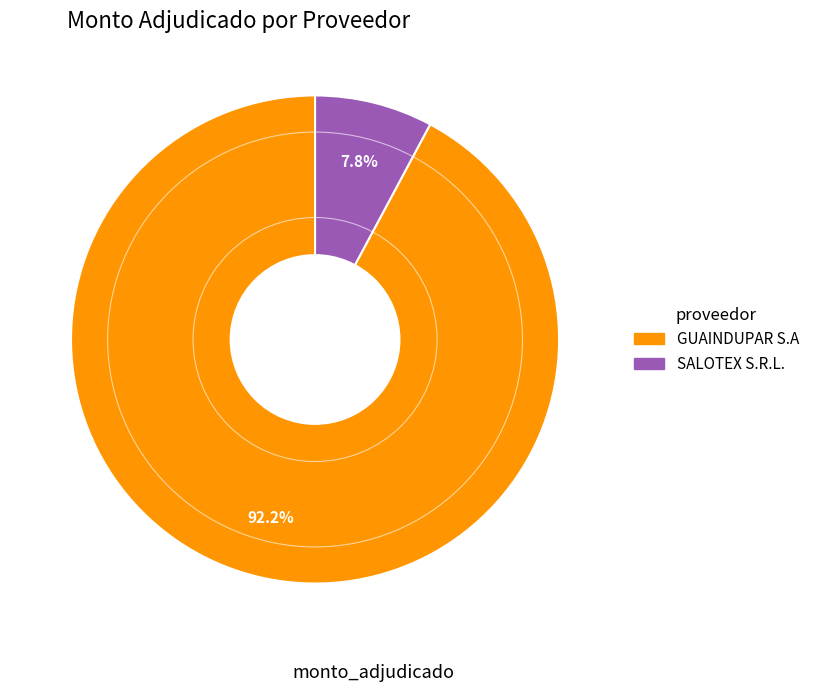

Which slice is the smallest?

SALOTEX S.R.L.